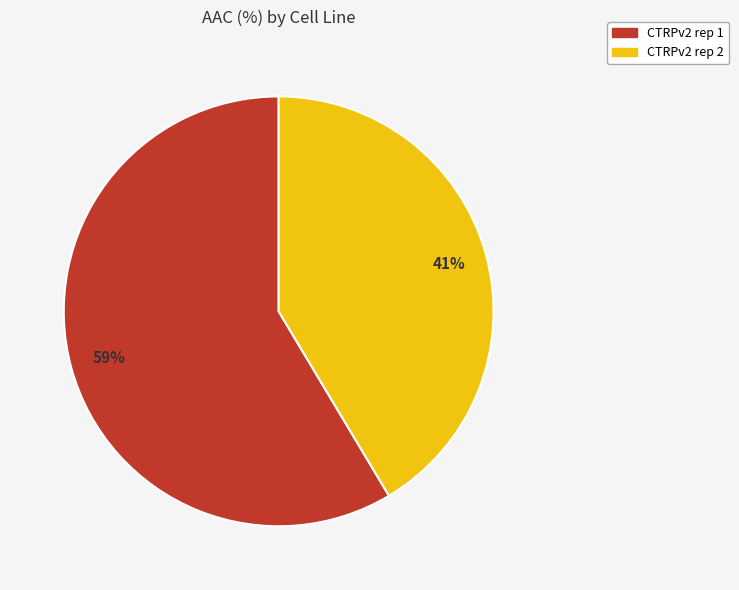

Is the sum of CTRPv2 rep 2 and CTRPv2 rep 1 greater than half?

Yes